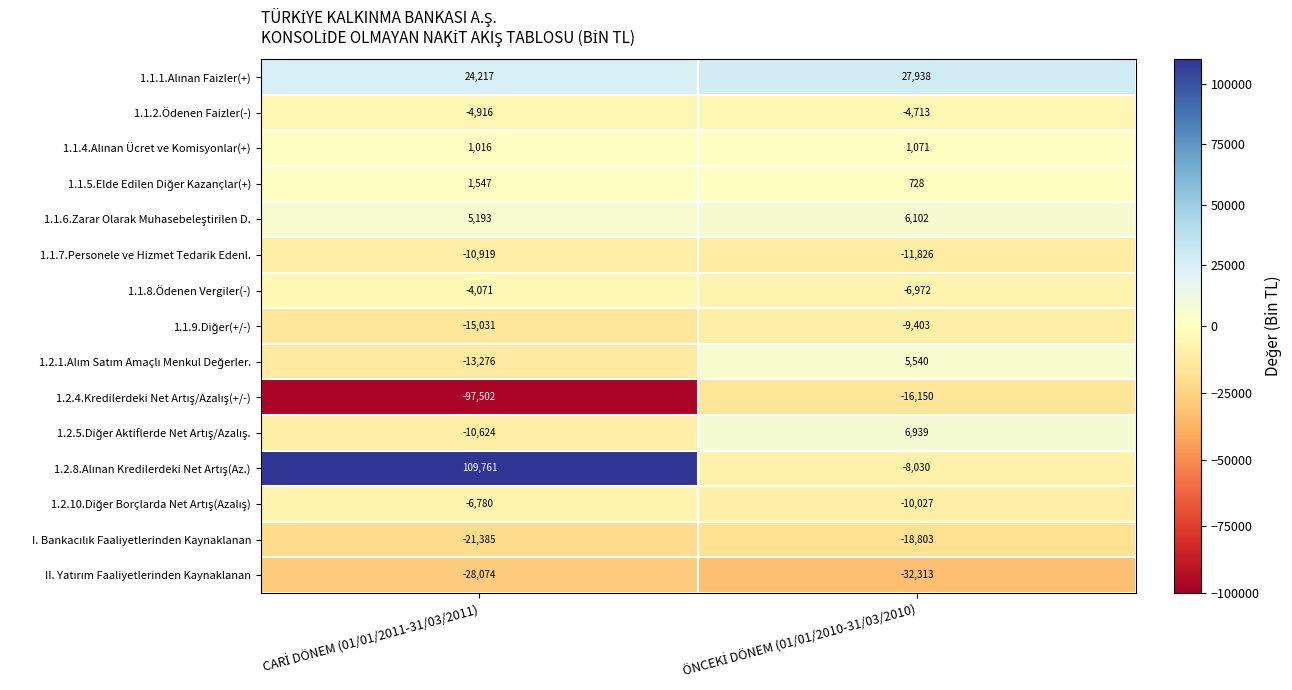

What is the smallest value displayed?

-97502